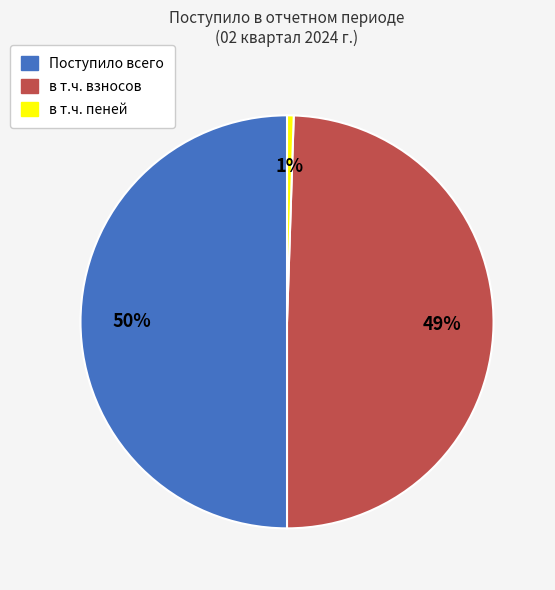

Is в т.ч. пеней the majority of the pie?

No